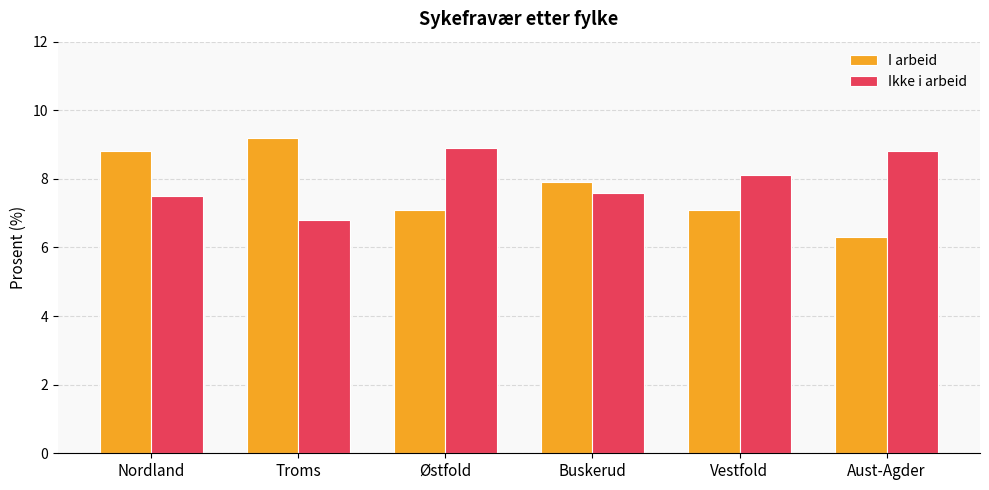

Reading right to left, list all the values displayed in this chart.

I arbeid: 6.3	7.1	7.9	7.1	9.2	8.8
Ikke i arbeid: 8.8	8.1	7.6	8.9	6.8	7.5